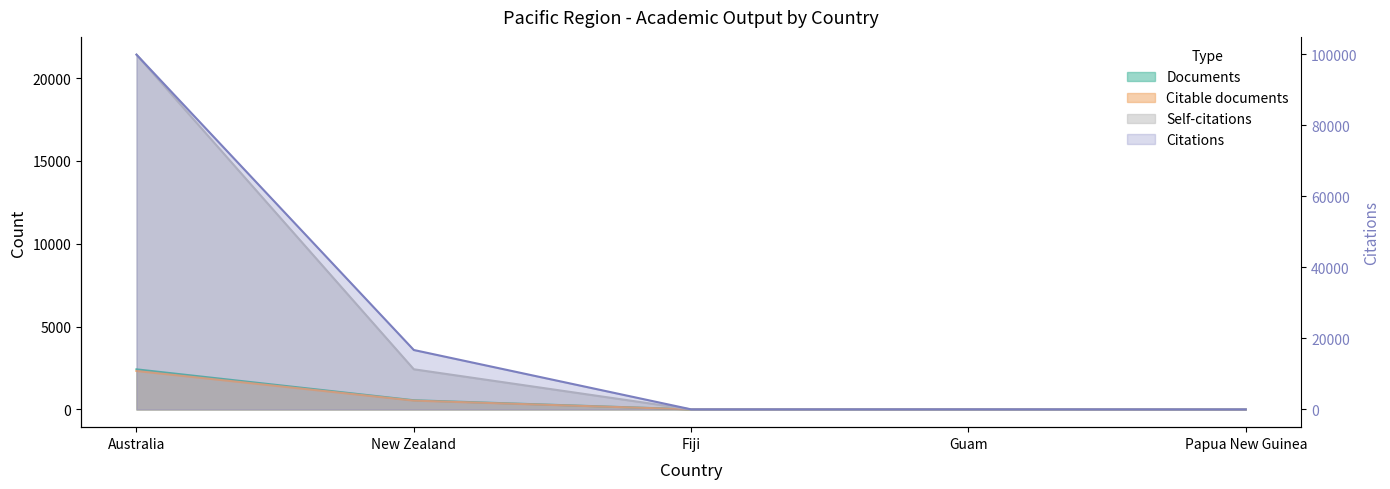

Count the number of categories in the chart.

5